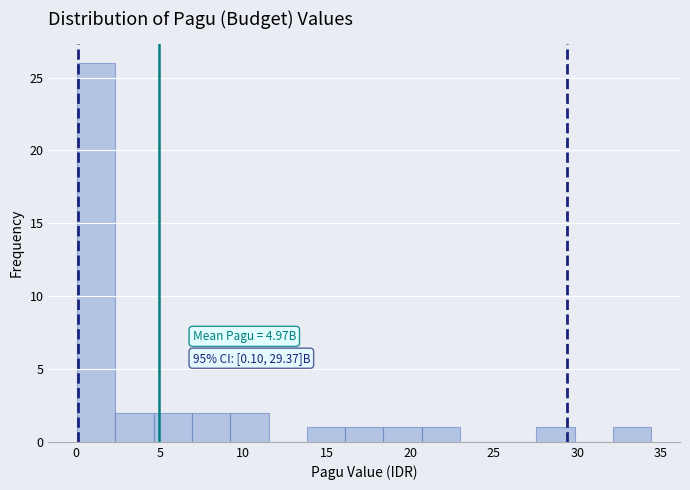

Which range on the x-axis has the tallest bar?

0.0 to 2.5